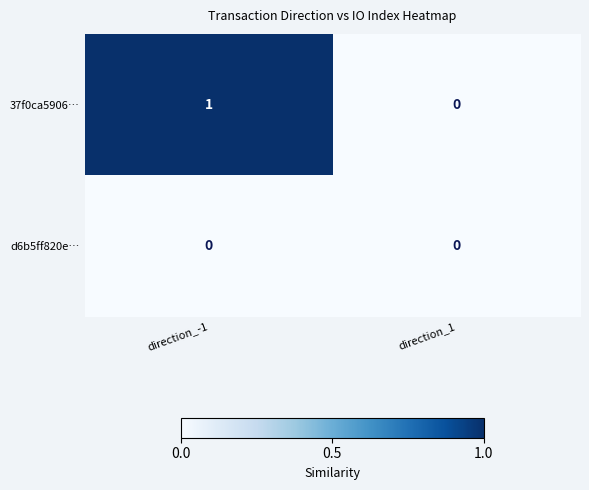

At which label does 37f0ca5906… reach its minimum?

direction_1